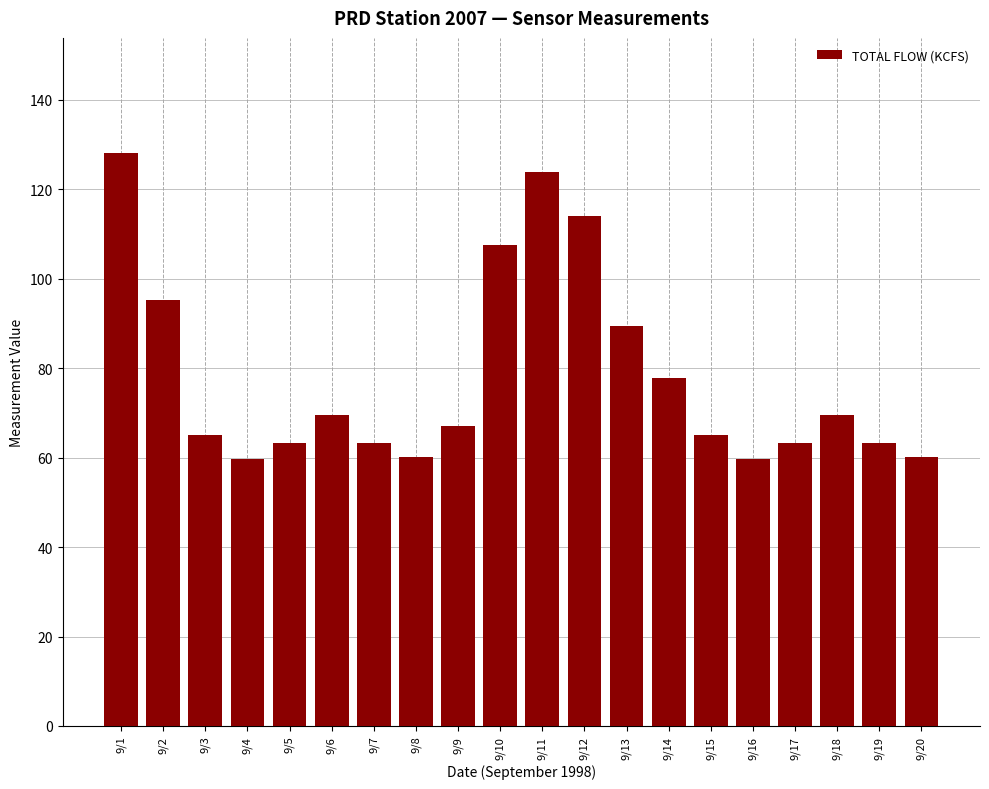

What is the sum of the values at 9/13 and 9/19?

152.7